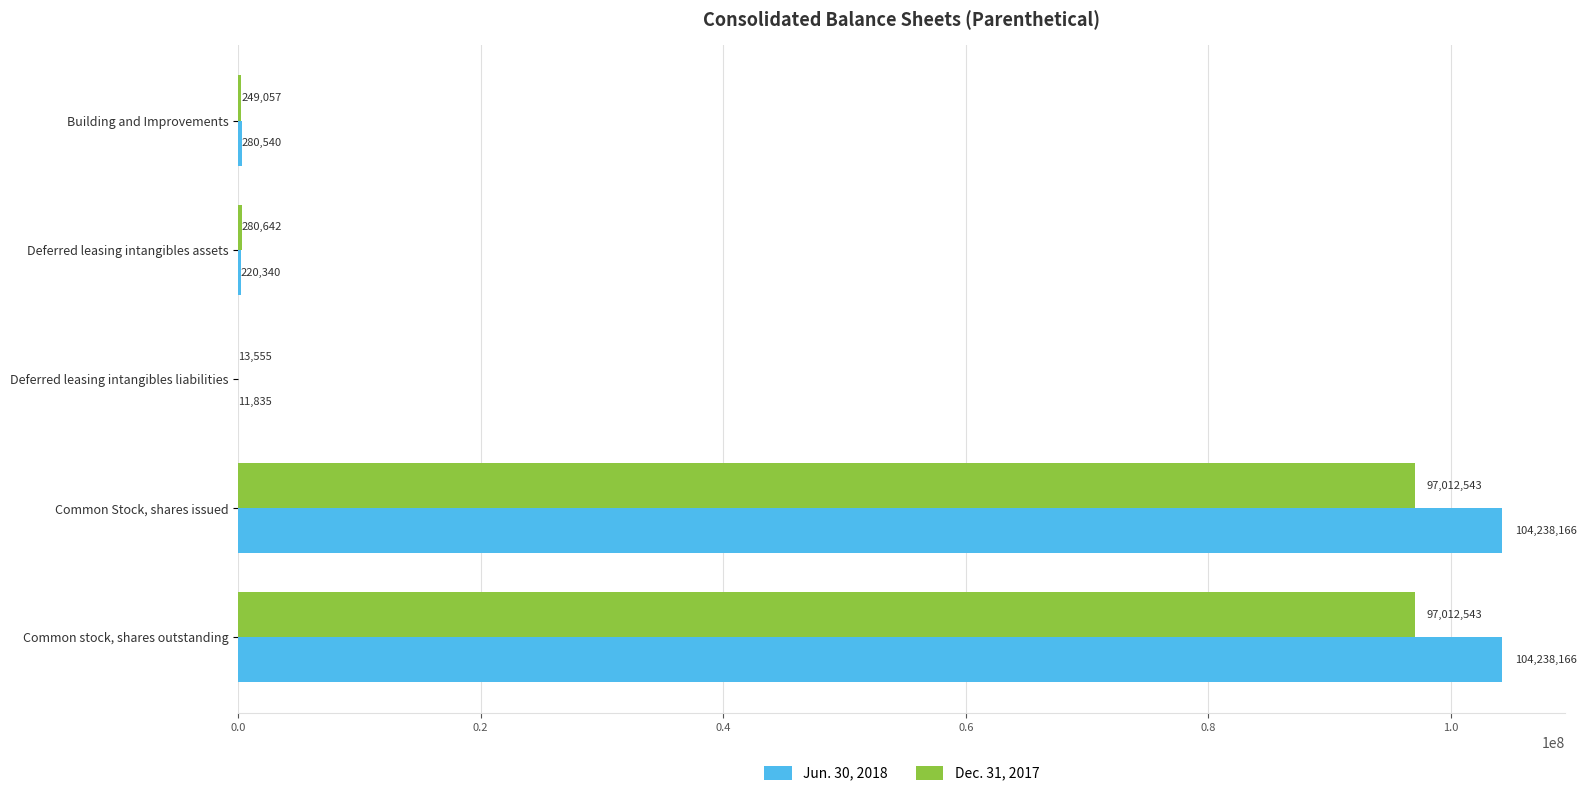

Which series has the largest total across all categories?

Jun. 30, 2018